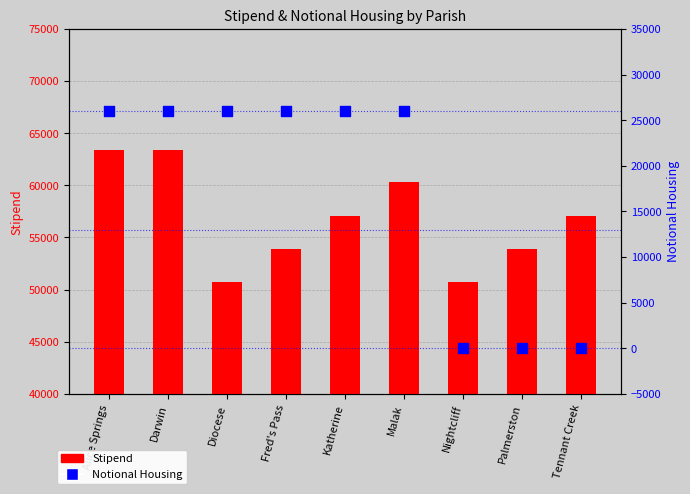

Which series contains the highest Y value?

Stipend